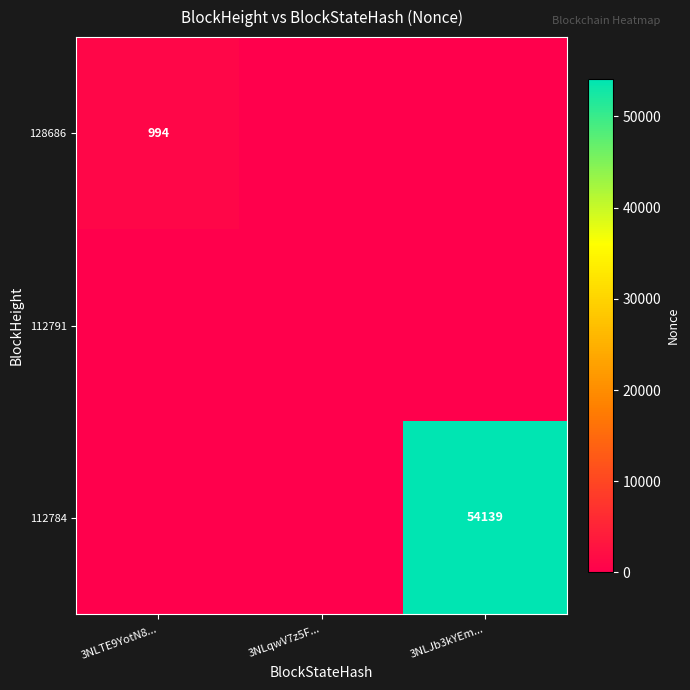

True or false: 112784 has a value of 80841 at 3NLJb3kYEm....

False